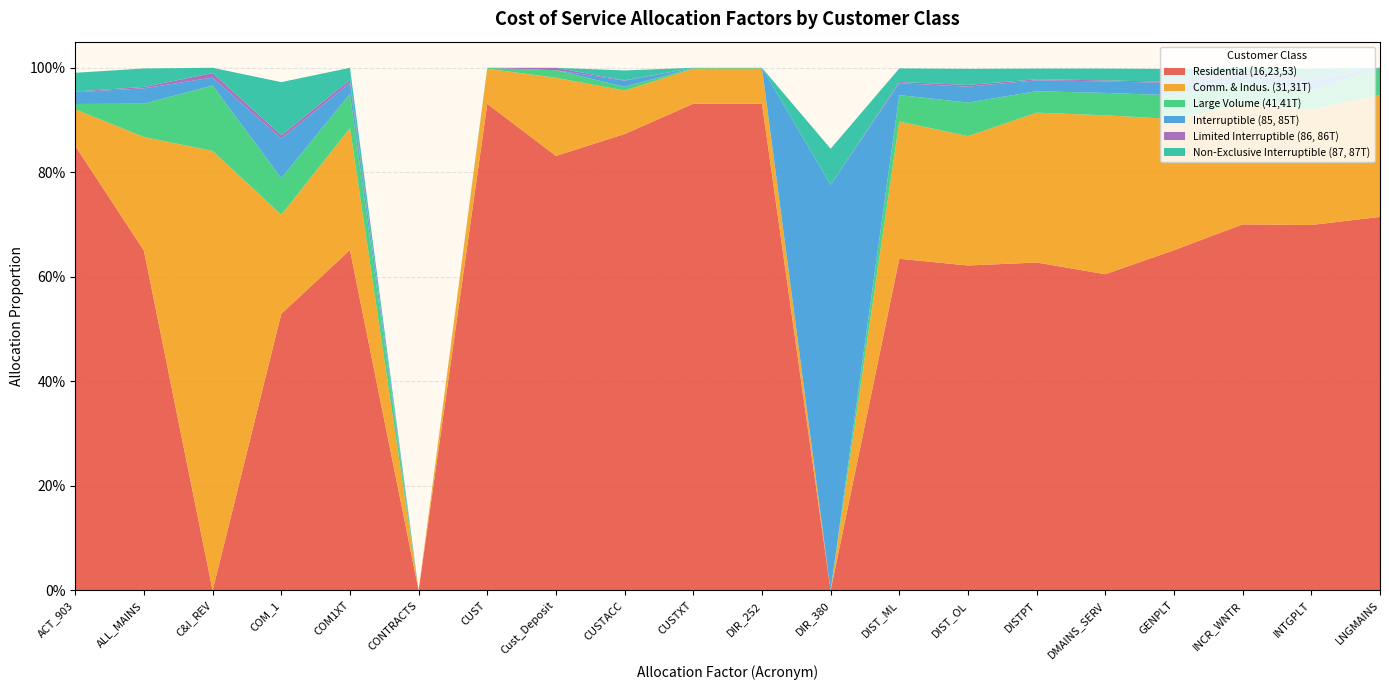

Reading left to right, extract all data points from this chart.

Residential (16,23,53): ACT_903=0.9	ALL_MAINS=0.7	C&I_REV=0.0	COM_1=0.5	COM1XT=0.7	CONTRACTS=0.0	CUST=0.9	Cust_Deposit=0.8	CUSTACC=0.9	CUSTXT=0.9	DIR_252=0.9	DIR_380=0.0	DIST_ML=0.6	DIST_OL=0.6	DISTPT=0.6	DMAINS_SERV=0.6	GENPLT=0.7	INCR_WNTR=0.7	INTGPLT=0.7	LNGMAINS=0.7
Comm. & Indus. (31,31T): ACT_903=0.1	ALL_MAINS=0.2	C&I_REV=0.8	COM_1=0.2	COM1XT=0.2	CONTRACTS=0.0	CUST=0.1	Cust_Deposit=0.1	CUSTACC=0.1	CUSTXT=0.1	DIR_252=0.1	DIR_380=0.0	DIST_ML=0.3	DIST_OL=0.2	DISTPT=0.3	DMAINS_SERV=0.3	GENPLT=0.3	INCR_WNTR=0.2	INTGPLT=0.2	LNGMAINS=0.2
Large Volume (41,41T): ACT_903=0.0	ALL_MAINS=0.1	C&I_REV=0.1	COM_1=0.1	COM1XT=0.1	CONTRACTS=0.0	CUST=0.0	Cust_Deposit=0.0	CUSTACC=0.0	CUSTXT=0.0	DIR_252=0.0	DIR_380=0.0	DIST_ML=0.1	DIST_OL=0.1	DISTPT=0.0	DMAINS_SERV=0.0	GENPLT=0.0	INCR_WNTR=0.0	INTGPLT=0.0	LNGMAINS=0.1
Interruptible (85, 85T): ACT_903=0.0	ALL_MAINS=0.0	C&I_REV=0.0	COM_1=0.1	COM1XT=0.0	CONTRACTS=0.0	CUST=0.0	Cust_Deposit=0.0	CUSTACC=0.0	CUSTXT=0.0	DIR_252=0.0	DIR_380=0.8	DIST_ML=0.0	DIST_OL=0.0	DISTPT=0.0	DMAINS_SERV=0.0	GENPLT=0.0	INCR_WNTR=0.0	INTGPLT=0.0	LNGMAINS=0.0
Limited Interruptible (86, 86T): ACT_903=0.0	ALL_MAINS=0.0	C&I_REV=0.0	COM_1=0.0	COM1XT=0.0	CONTRACTS=0.0	CUST=0.0	Cust_Deposit=0.0	CUSTACC=0.0	CUSTXT=0.0	DIR_252=0.0	DIR_380=0.0	DIST_ML=0.0	DIST_OL=0.0	DISTPT=0.0	DMAINS_SERV=0.0	GENPLT=0.0	INCR_WNTR=0.0	INTGPLT=0.0	LNGMAINS=0.0
Non-Exclusive Interruptible (87, 87T): ACT_903=0.0	ALL_MAINS=0.0	C&I_REV=0.0	COM_1=0.1	COM1XT=0.0	CONTRACTS=0.0	CUST=0.0	Cust_Deposit=0.0	CUSTACC=0.0	CUSTXT=0.0	DIR_252=0.0	DIR_380=0.1	DIST_ML=0.0	DIST_OL=0.0	DISTPT=0.0	DMAINS_SERV=0.0	GENPLT=0.0	INCR_WNTR=0.0	INTGPLT=0.0	LNGMAINS=0.0